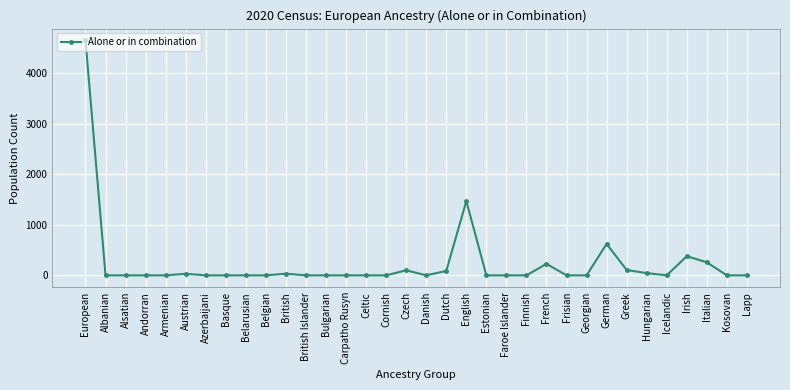

Does the chart display data point markers on the line(s)?

Yes